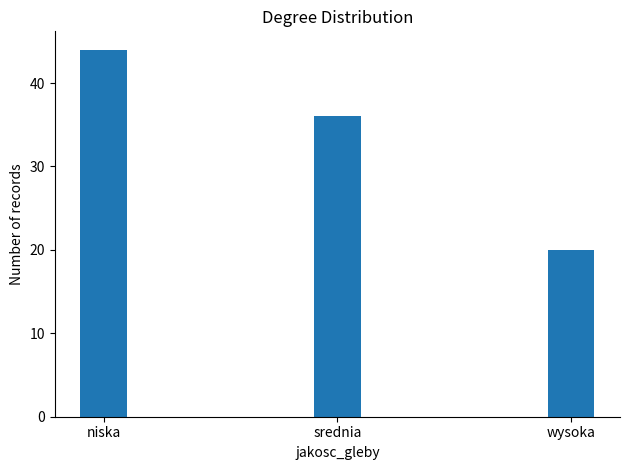

Approximately how many times larger is the value at niska compared to wysoka?

2.2